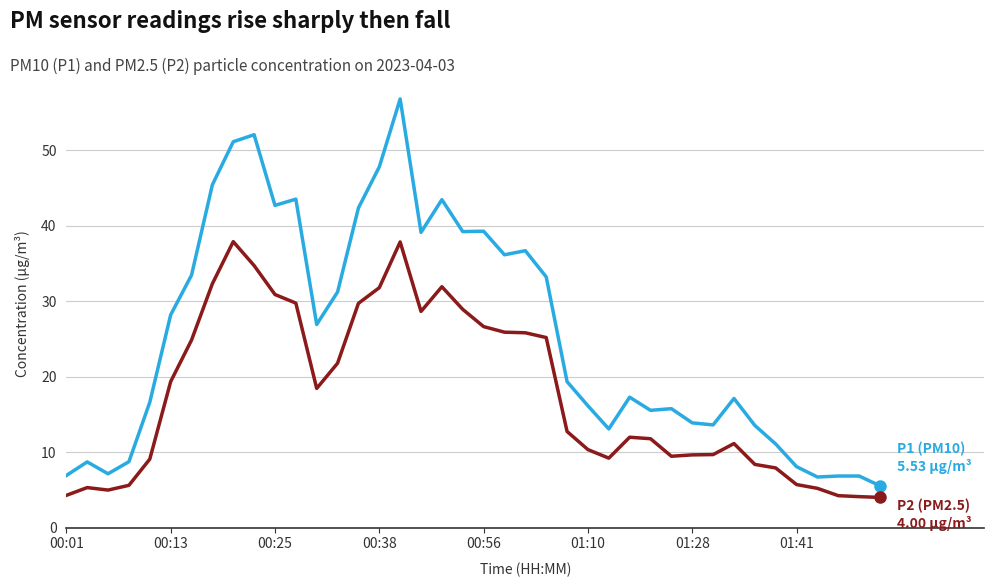

What is the maximum value shown in the chart?

56.8